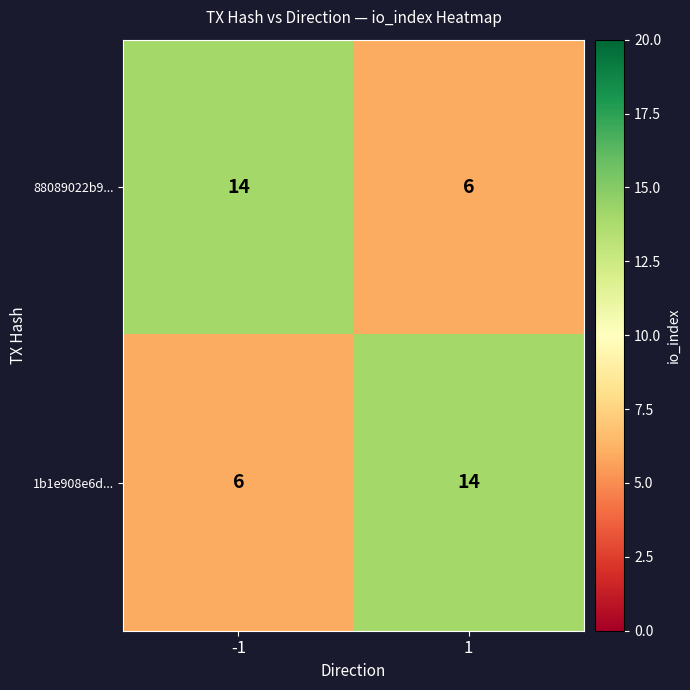

Reading left to right, what are all the values shown in this chart?

88089022b9...: 14	6
1b1e908e6d...: 6	14